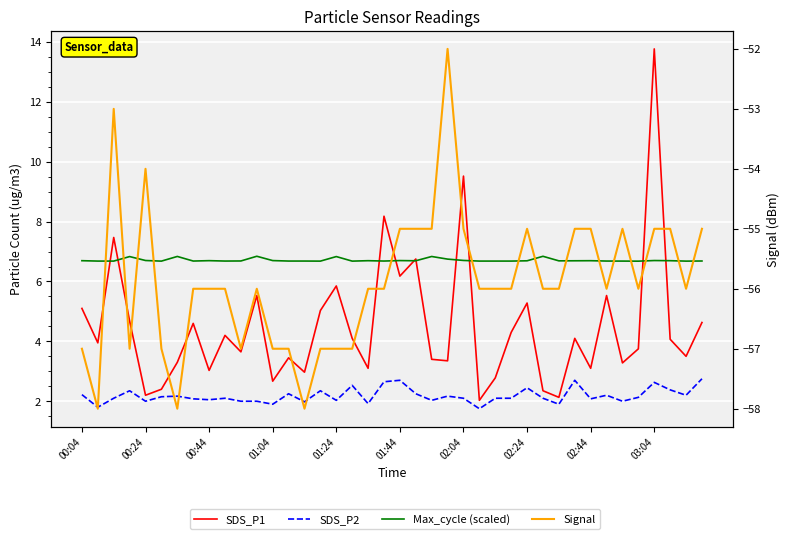

True or false: SDS_P2 and SDS_P1 intersect in this chart.

False